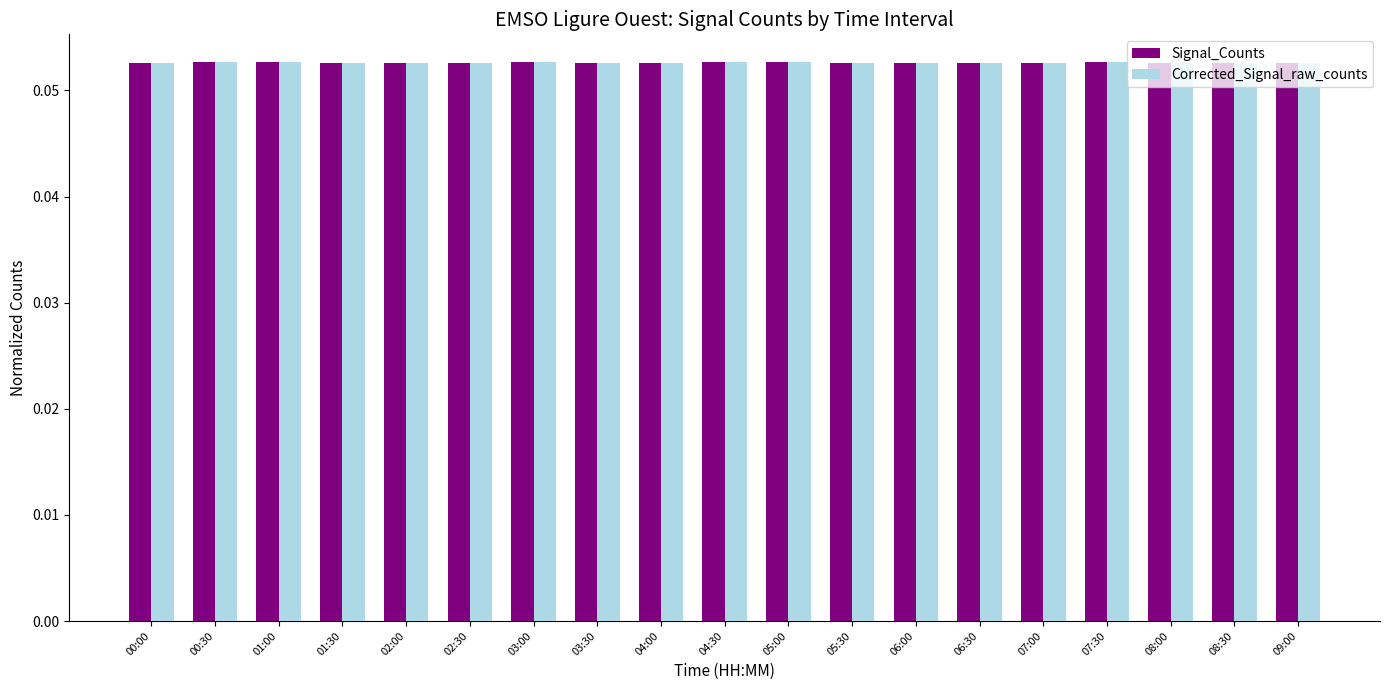

True or false: Signal_Counts has a value of 0.0 at 02:30.

False